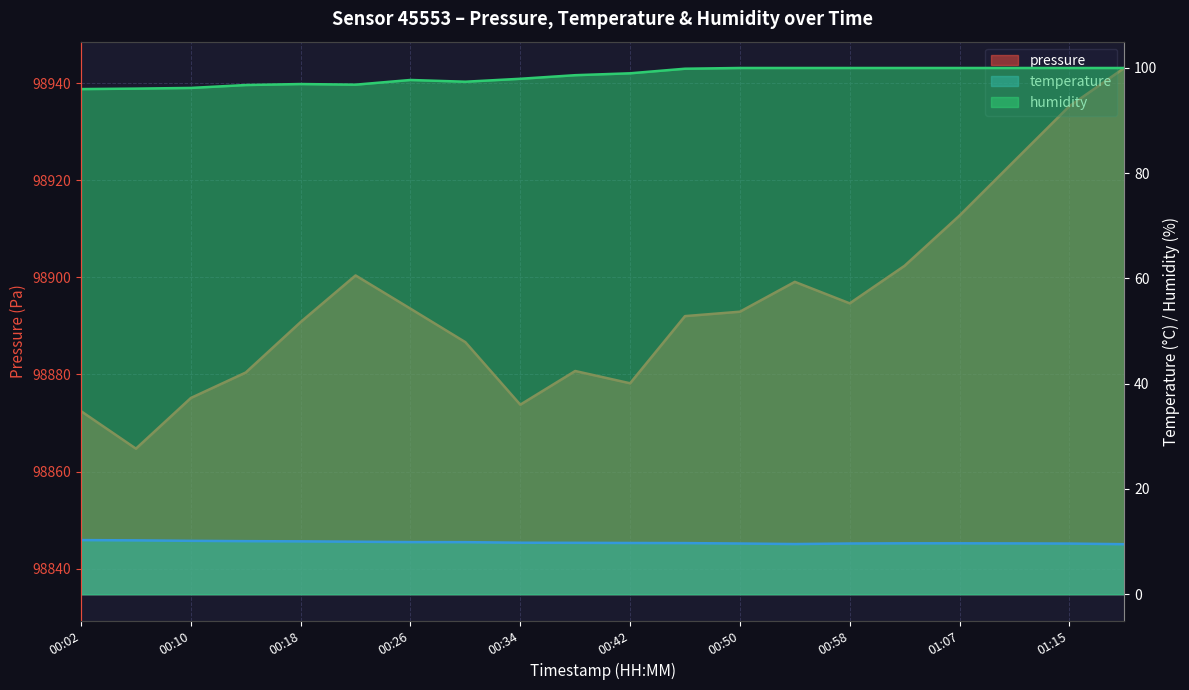

True or false: pressure and temperature intersect in this chart.

False